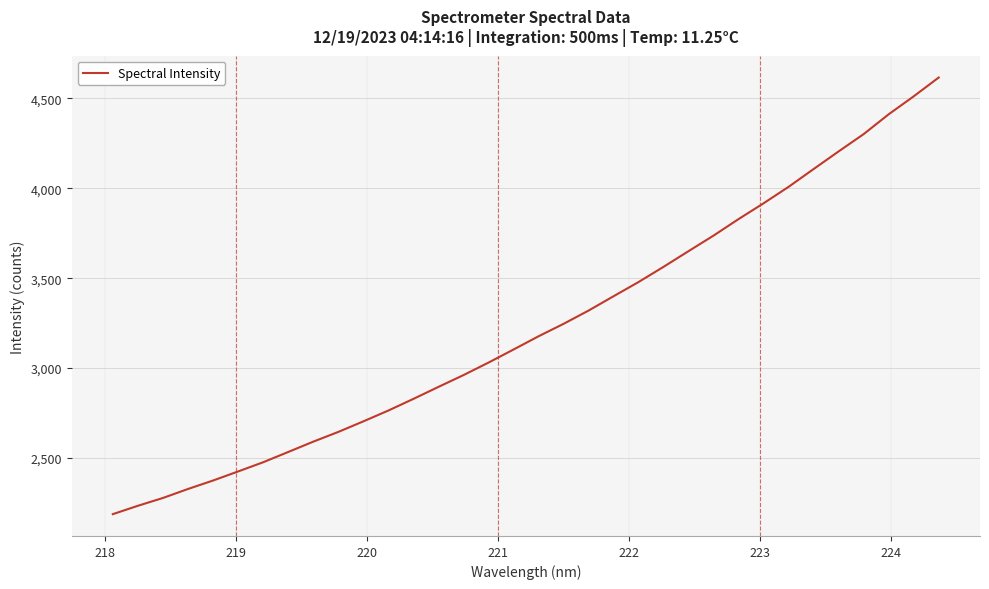

What is the difference between the maximum and minimum values?

2428.4